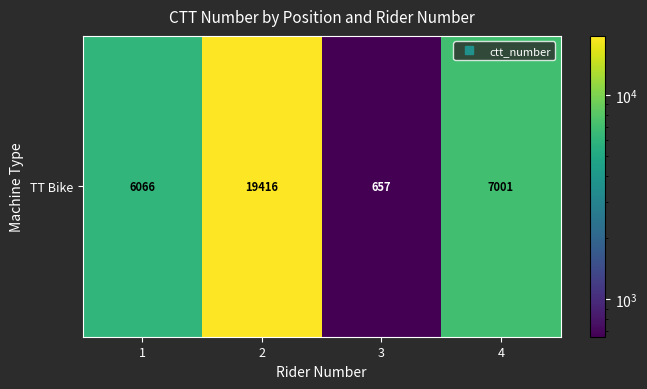

Reading left to right, transcribe all the data shown in this chart.

6066	19416	657	7001